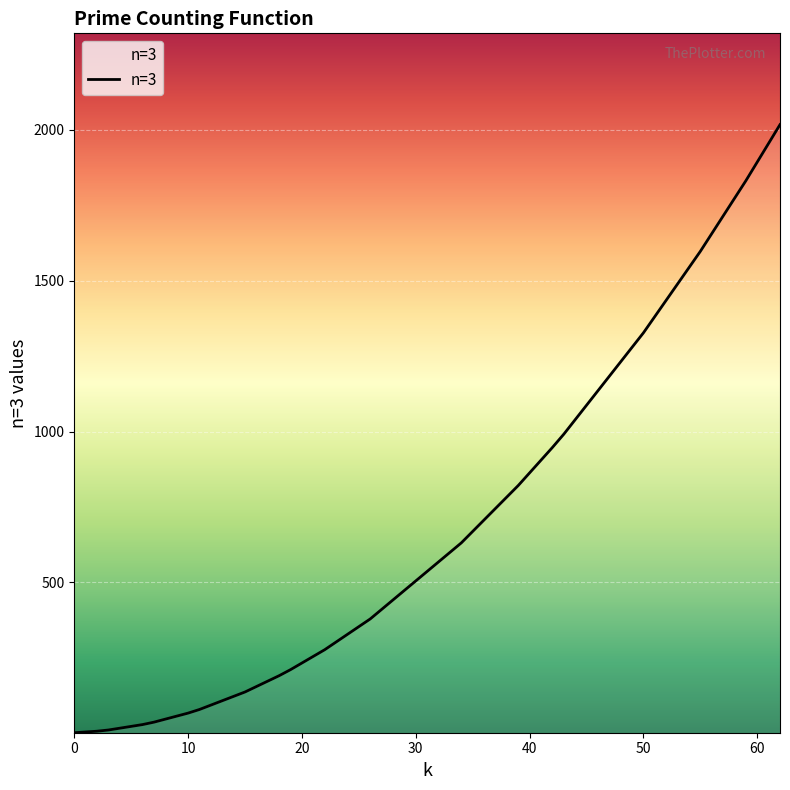

What is the greatest value displayed?

2017